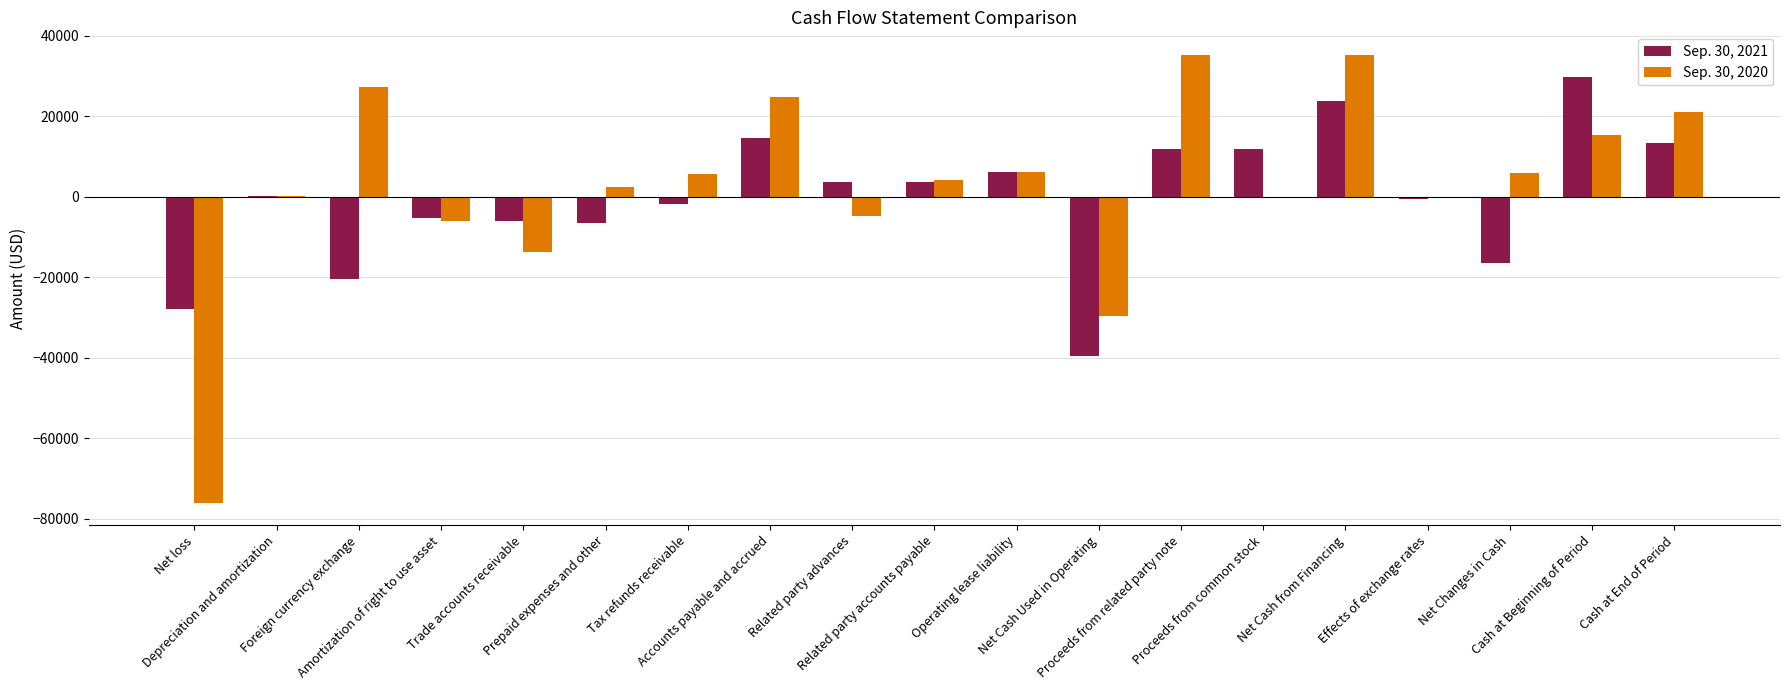

What is the maximum value shown in the chart?

35305